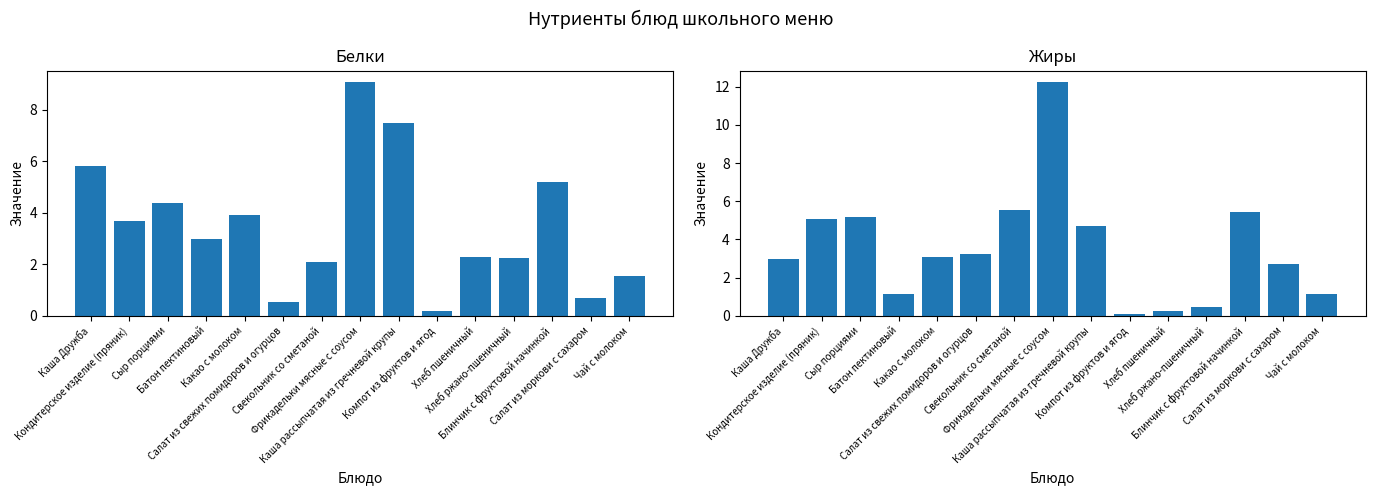

What is the difference between the maximum and second lowest values in the Жиры series?

12.0